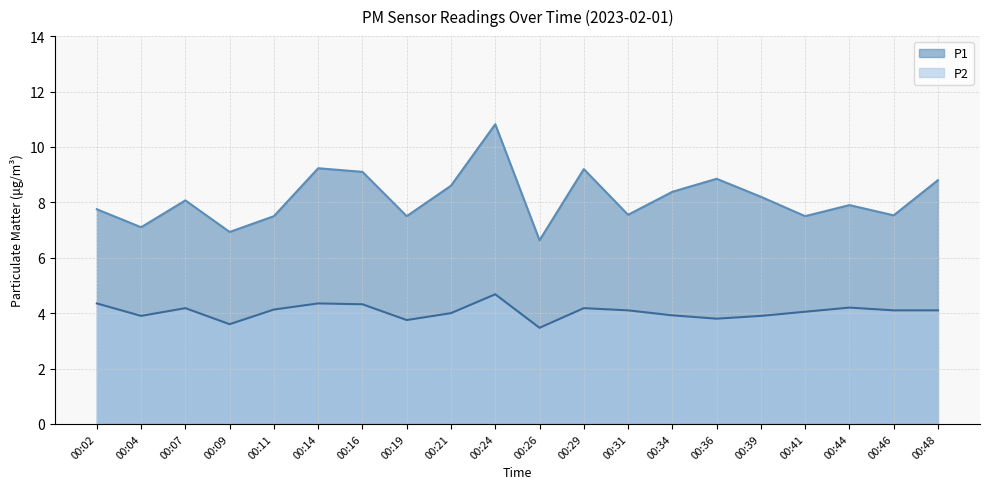

What is the difference between the highest and lowest values at 00:44?

3.7